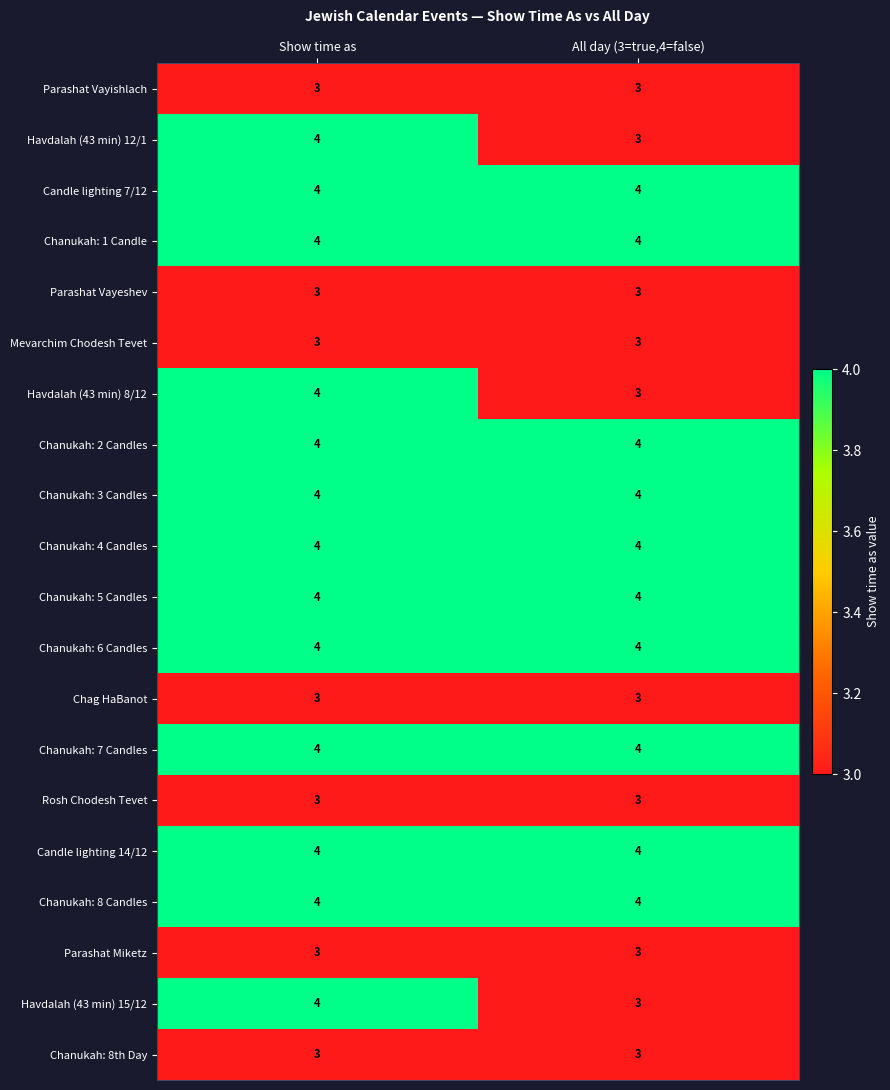

Is it true that Havdalah (43 min) 12/1 equals 2 at All day (3=true,4=false)?

False